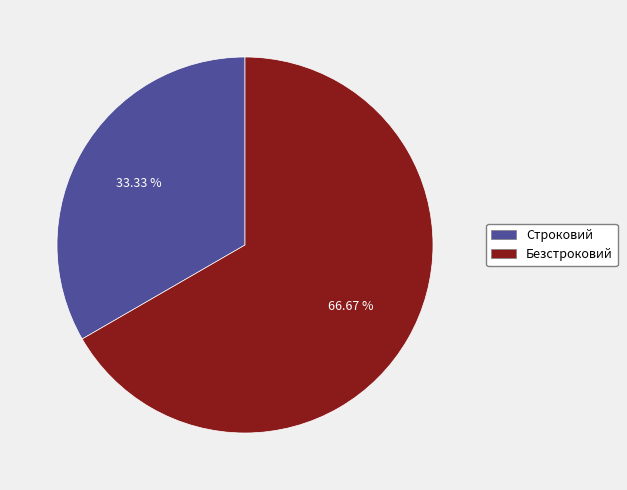

True or false: Безстроковий accounts for 67% of the total.

True